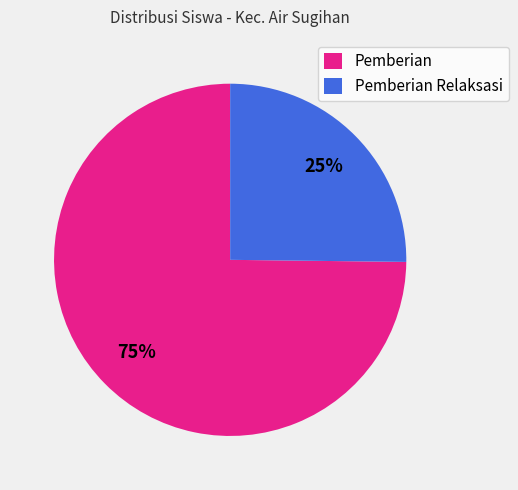

Do Pemberian and Pemberian Relaksasi together represent more than half of the pie?

Yes